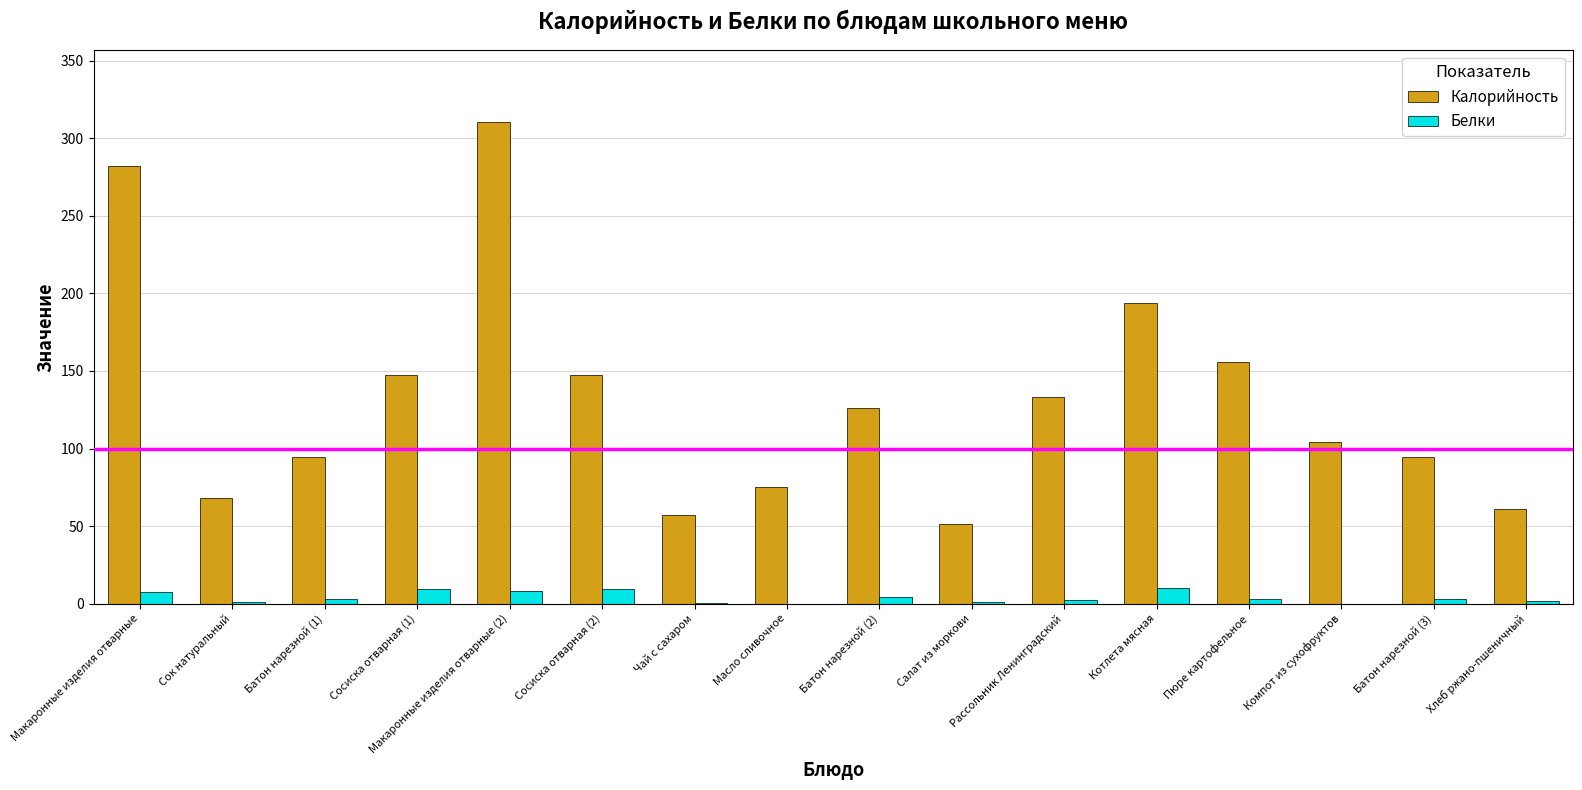

Is the value of Калорийность at Котлета мясная greater than the value of Белки at Макаронные изделия отварные (2)?

Yes